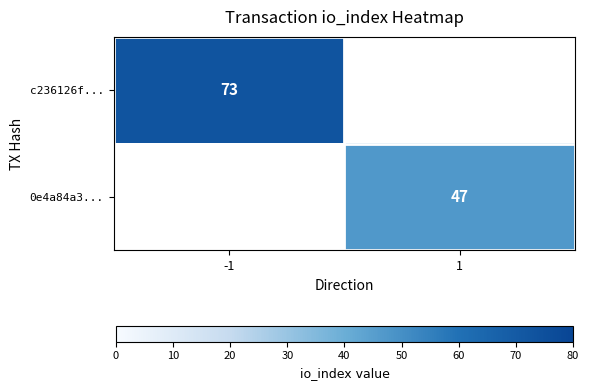

The 0e4a84a3... series shows 47 at 1. True or false?

True